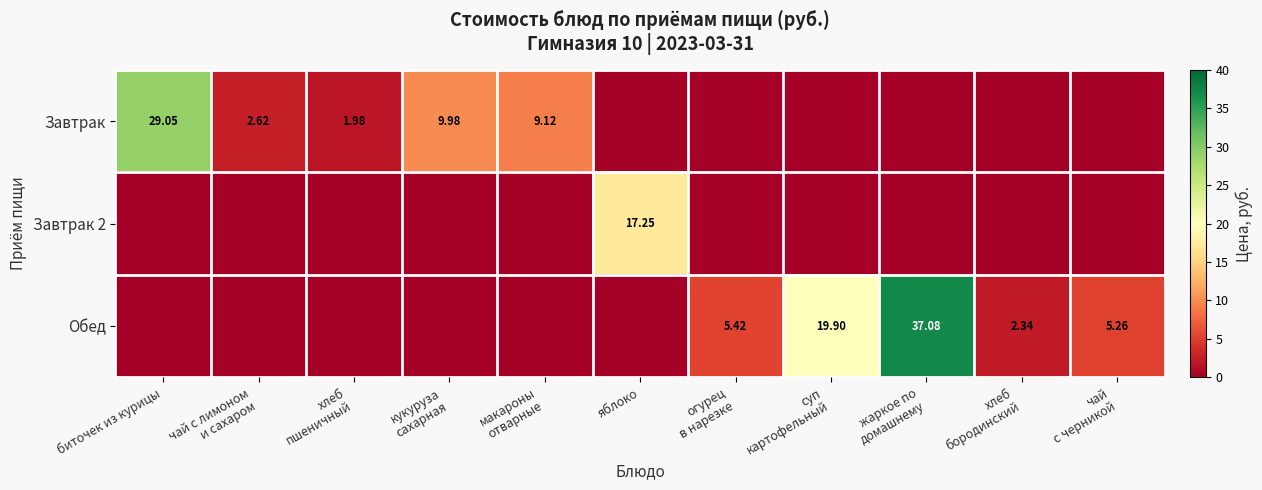

Which series has the largest total across all categories?

Обед